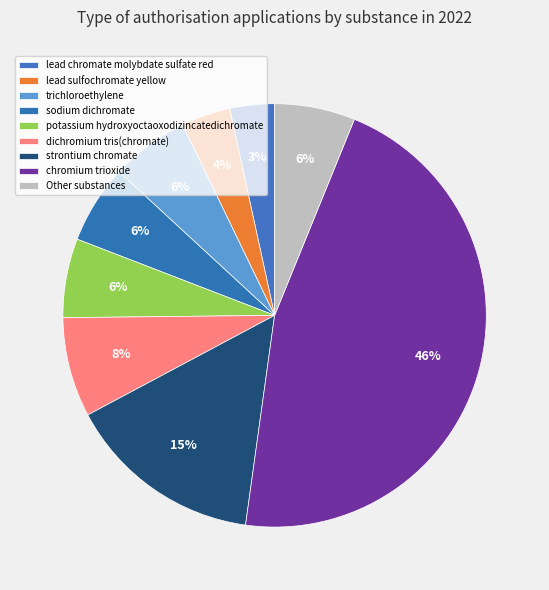

What percentage is NOT represented by dichromium tris(chromate)?

92.4%